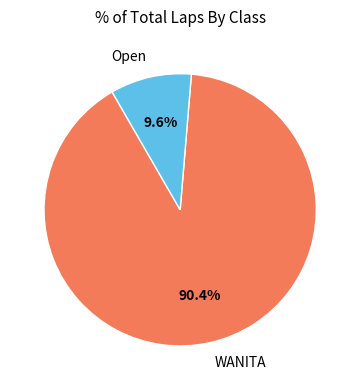

How many segments does this pie chart have?

2